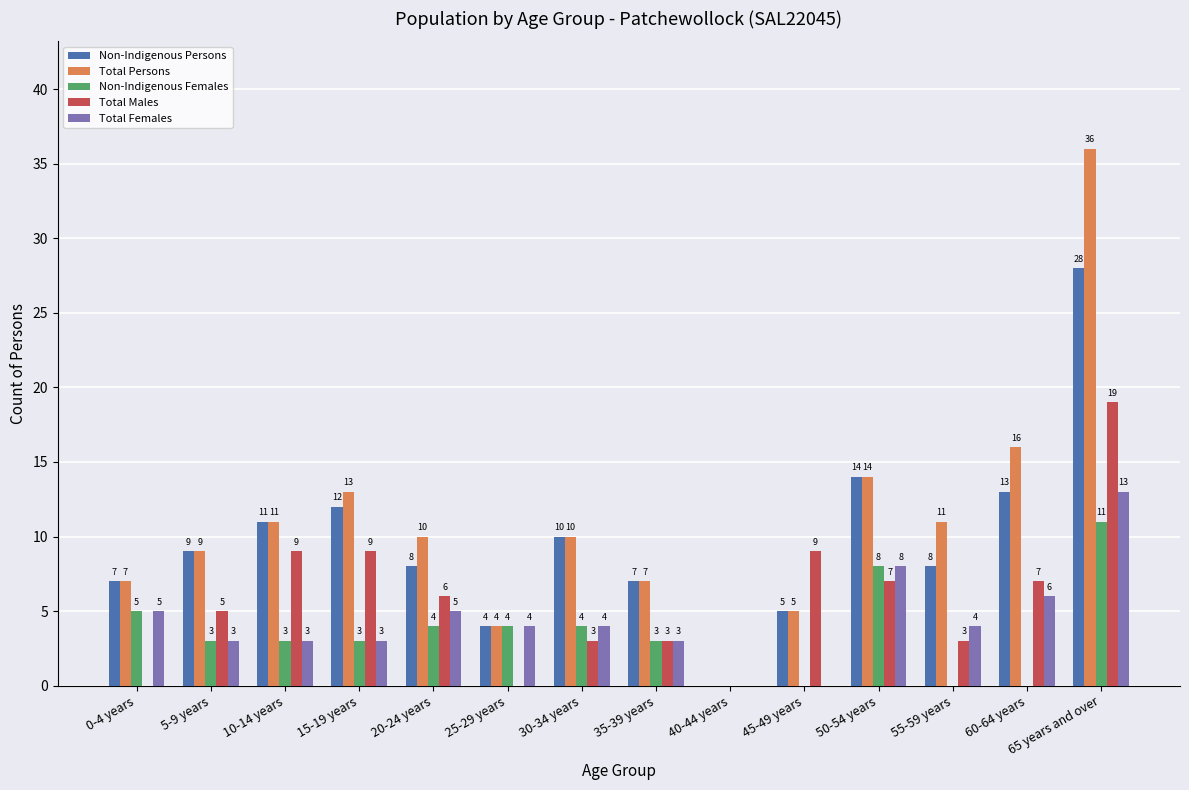

Is it true that Total Males equals 7 at 50-54 years?

True